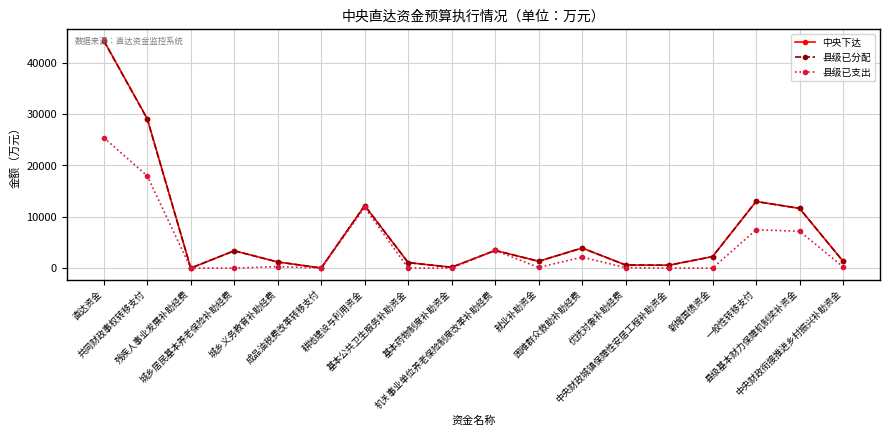

At how many categories does at least one series exceed 5950?

5